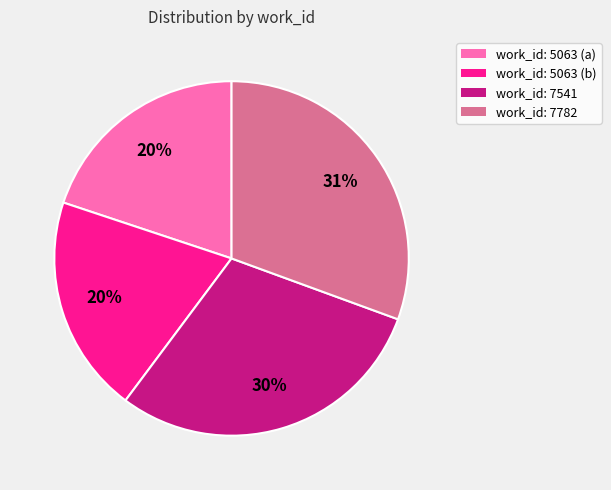

True or false: work_id: 5063 (b) accounts for 20% of the total.

True